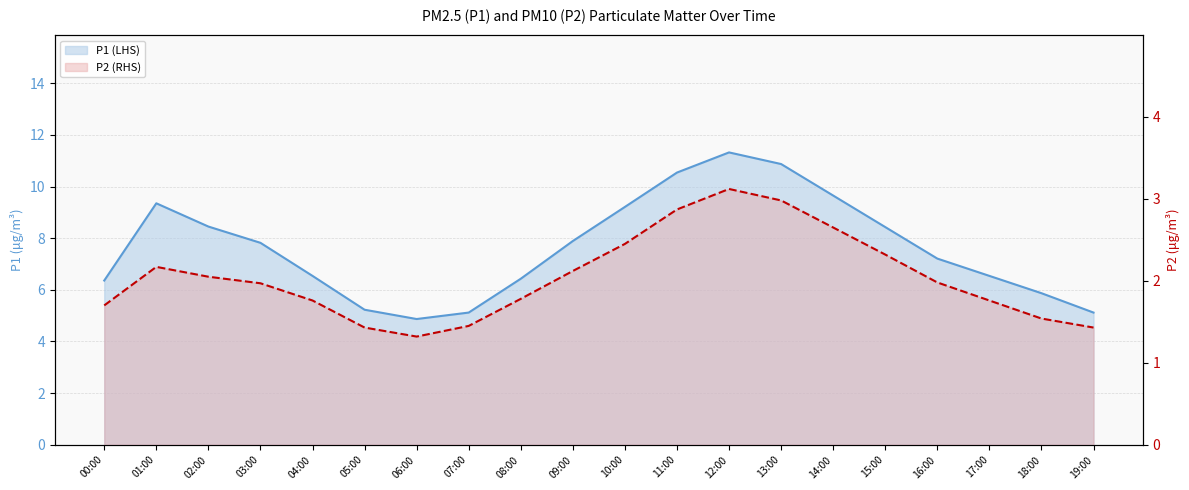

True or false: P2 and P1 cross at least once.

False